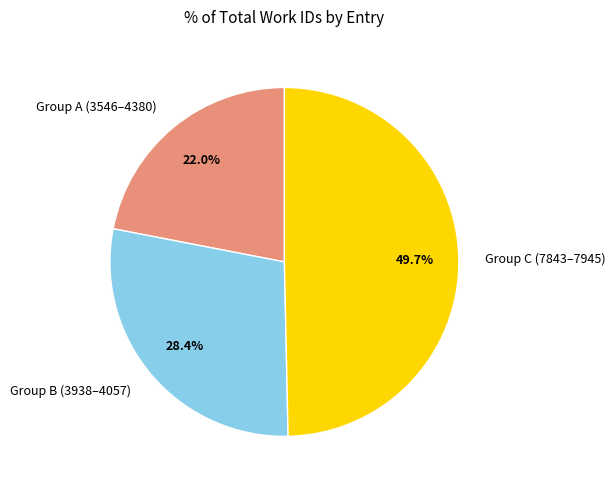

What portion of the pie excludes Group A (3546–4380)?

78.0%